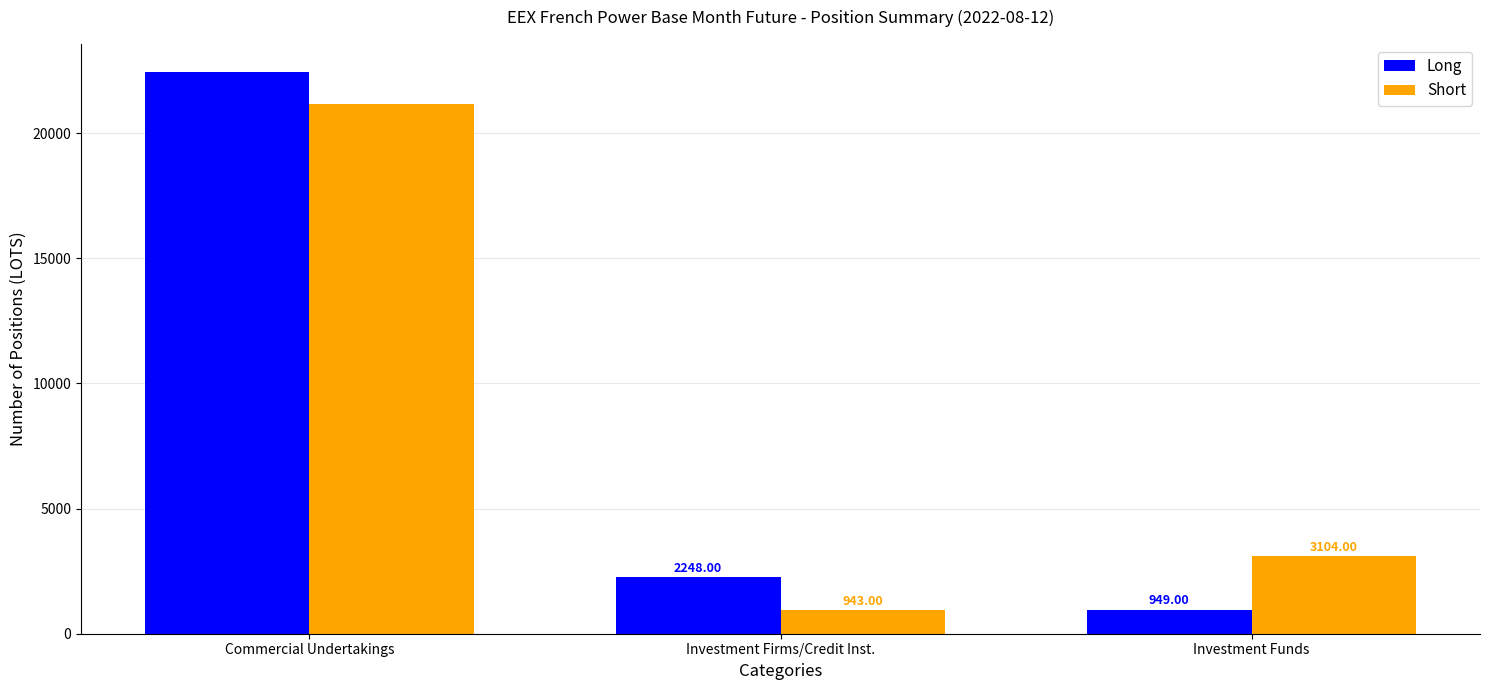

Is it true that Short equals 1576.6 at Investment Funds?

False